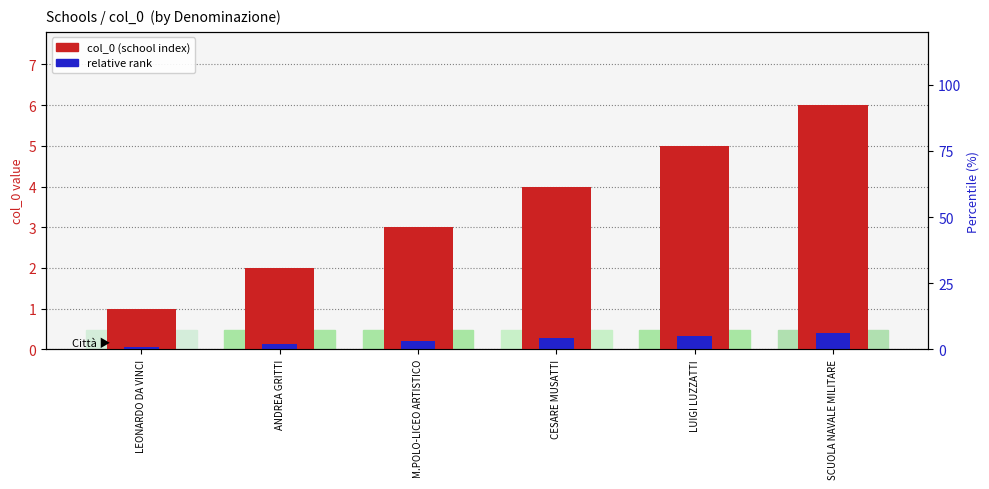

How many bars are there in each group?

2